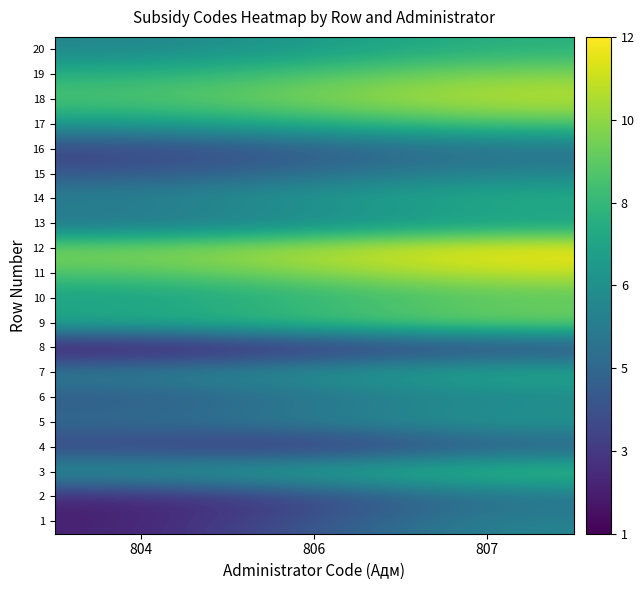

At how many categories does at least one series exceed 8?

3